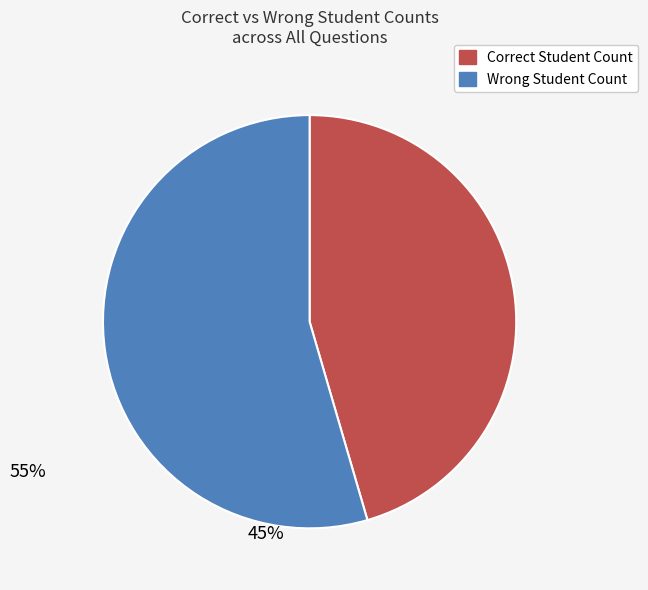

Is it true that Wrong Student Count is 55% of the pie?

True